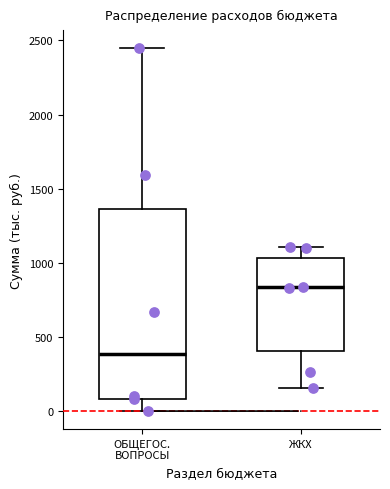

Comparing the boxes themselves (not the whiskers), which one is the tallest?

ОБЩЕГОС. ВОПРОСЫ